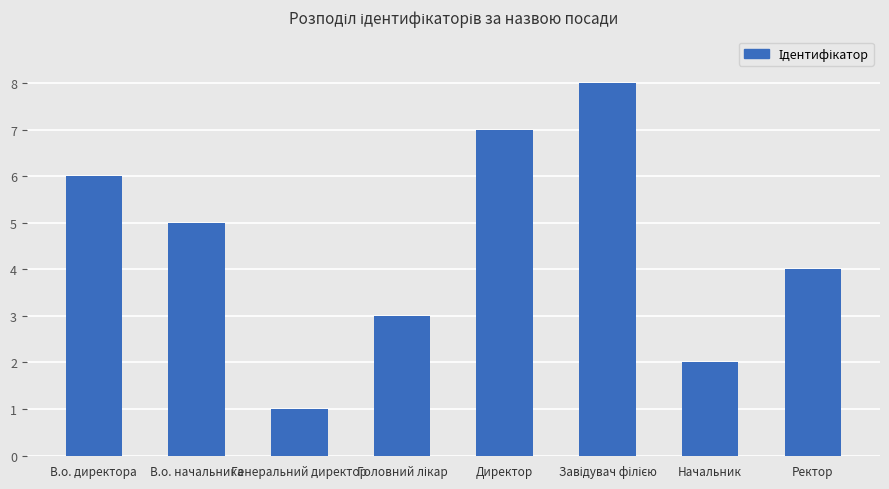

Which has a higher value, Генеральний директор or Ректор?

Ректор